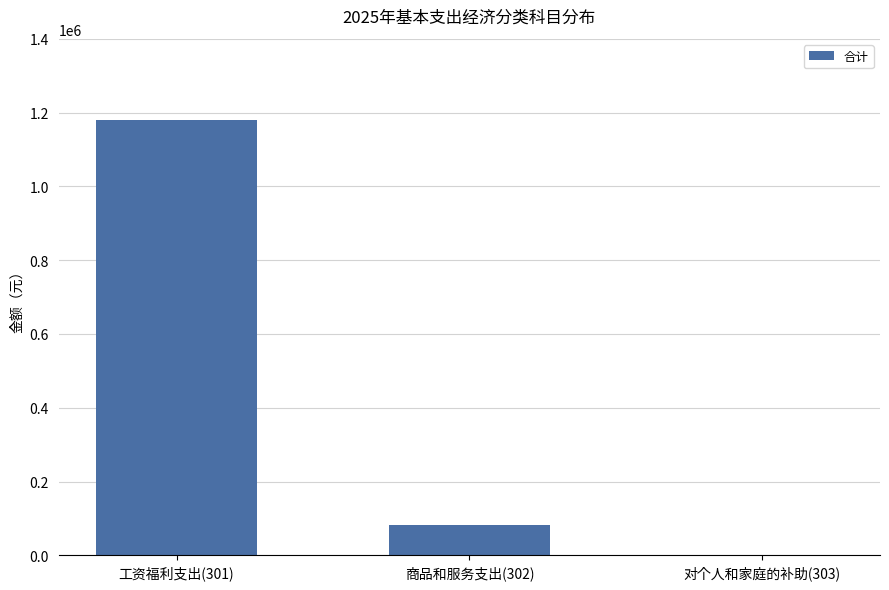

What is the change in value from 工资福利支出(301) to 商品和服务支出(302)?

-1098412.7